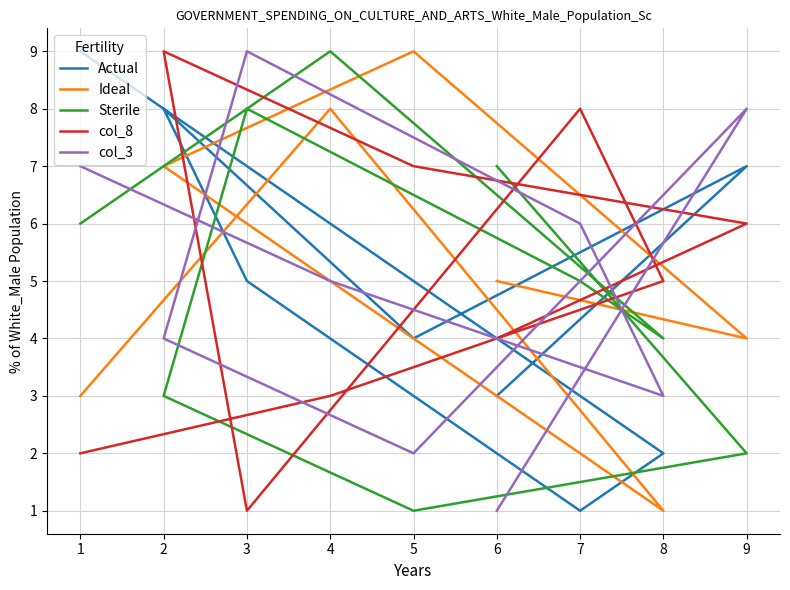

How many times do Sterile and Actual cross each other?

3